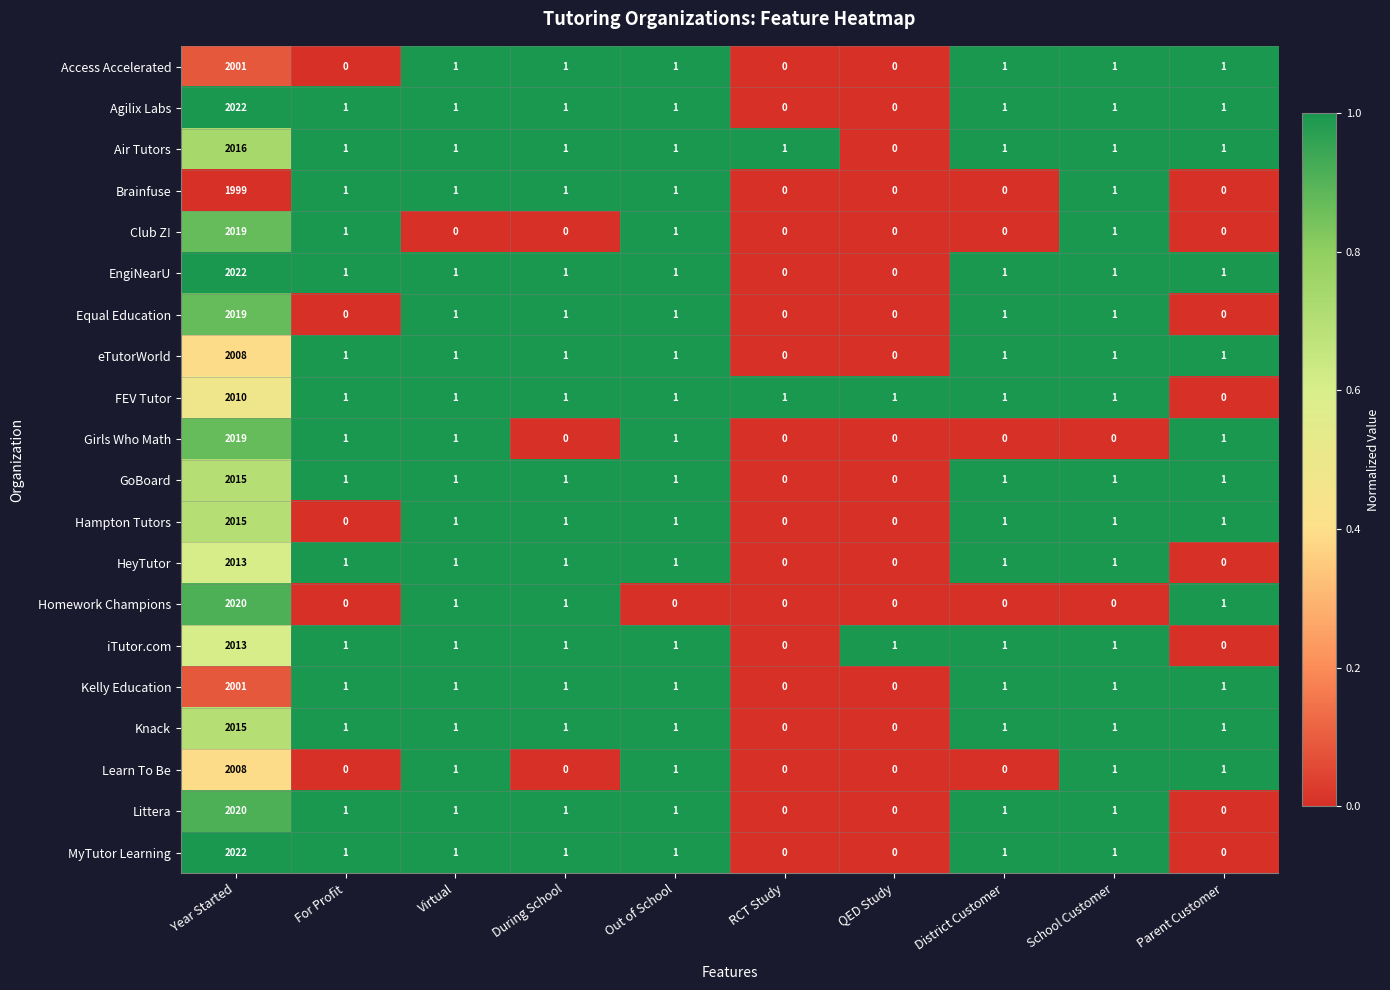

Between Year Started and Parent Customer, which series saw the biggest shift?

MyTutor Learning